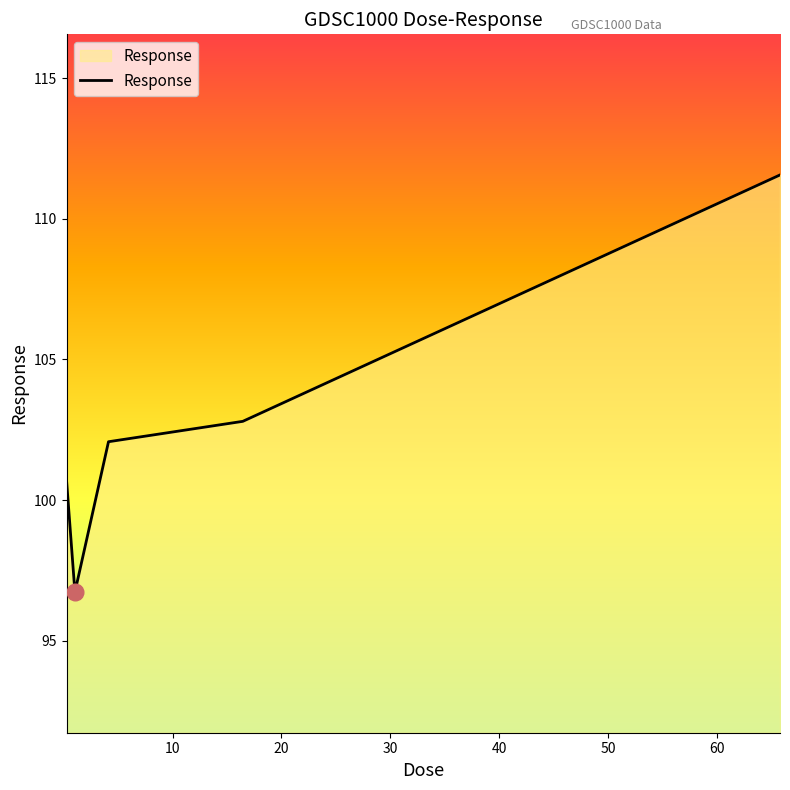

What is the greatest value displayed?

111.6